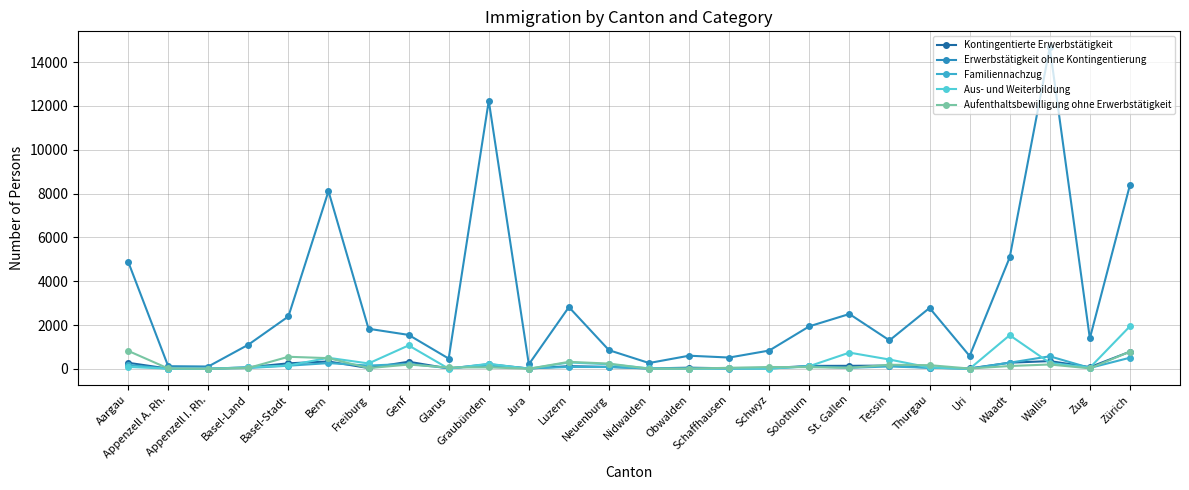

Is the value of Aufenthaltsbewilligung ohne Erwerbstätigkeit at St. Gallen greater than the value of Kontingentierte Erwerbstätigkeit at Wallis?

No